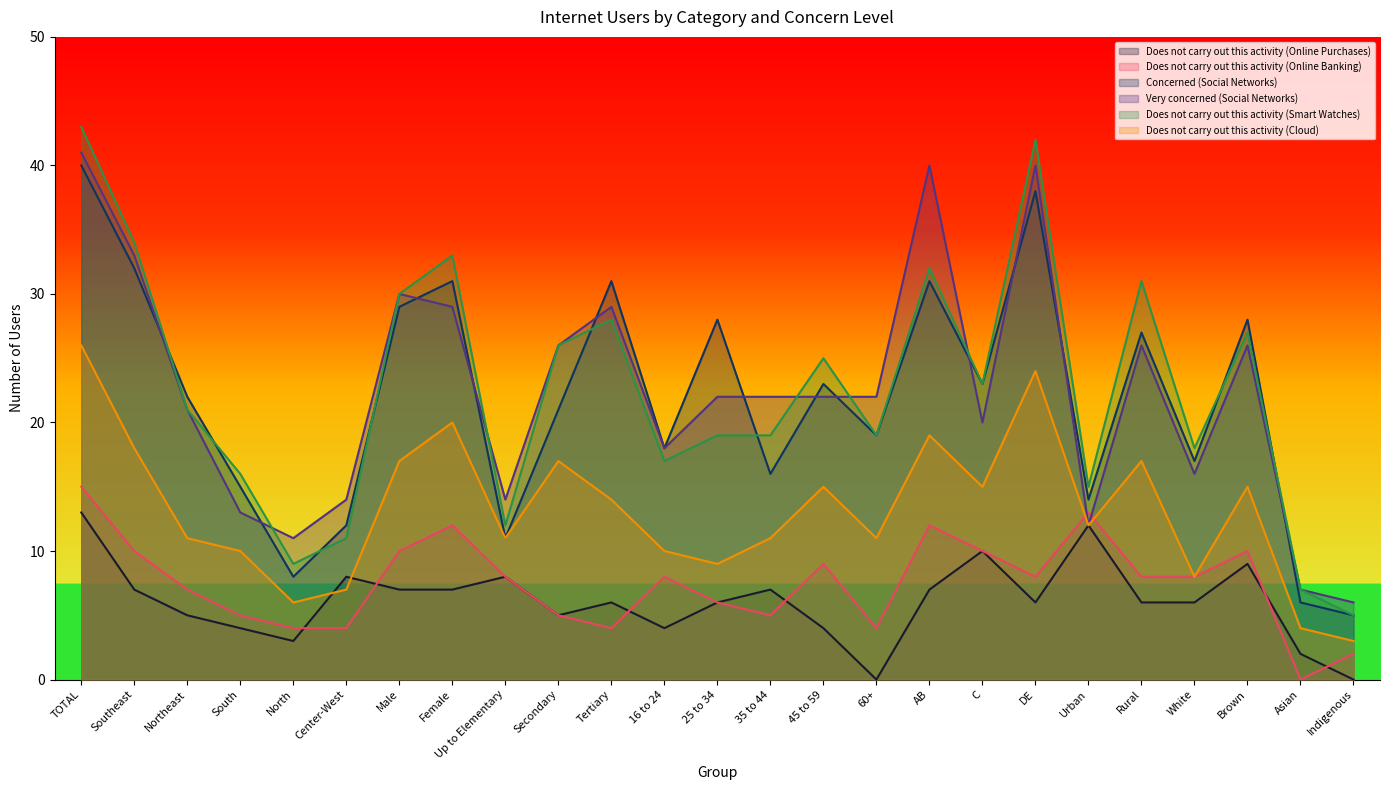

What is the spread (max minus min) of values at South?

12